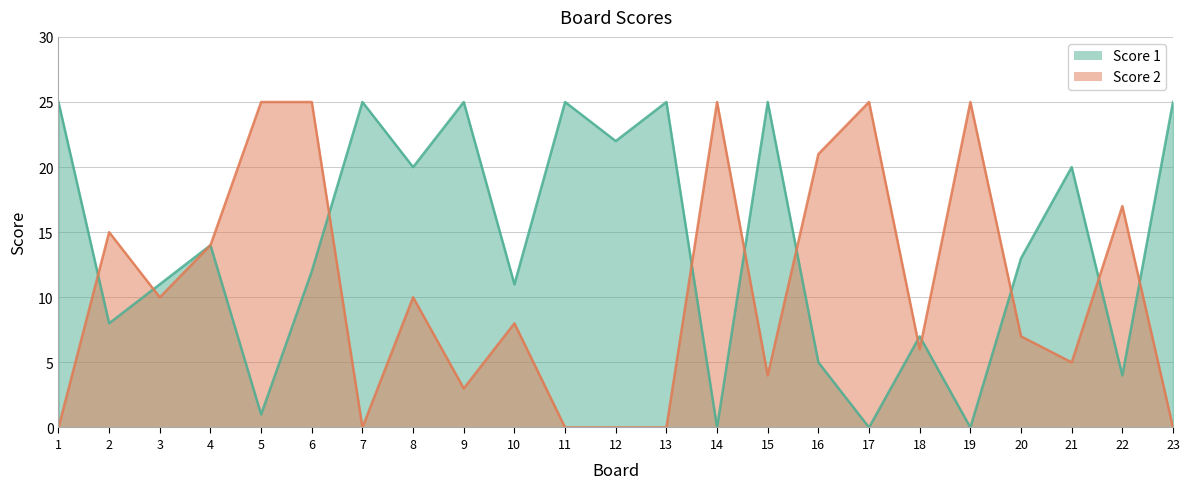

Reading left to right, list all the values displayed in this chart.

Score 1: 1=25	2=8	3=11	4=14	5=1	6=12	7=25	8=20	9=25	10=11	11=25	12=22	13=25	14=0	15=25	16=5	17=0	18=7	19=0	20=13	21=20	22=4	23=25
Score 2: 1=0	2=15	3=10	4=14	5=25	6=25	7=0	8=10	9=3	10=8	11=0	12=0	13=0	14=25	15=4	16=21	17=25	18=6	19=25	20=7	21=5	22=17	23=0